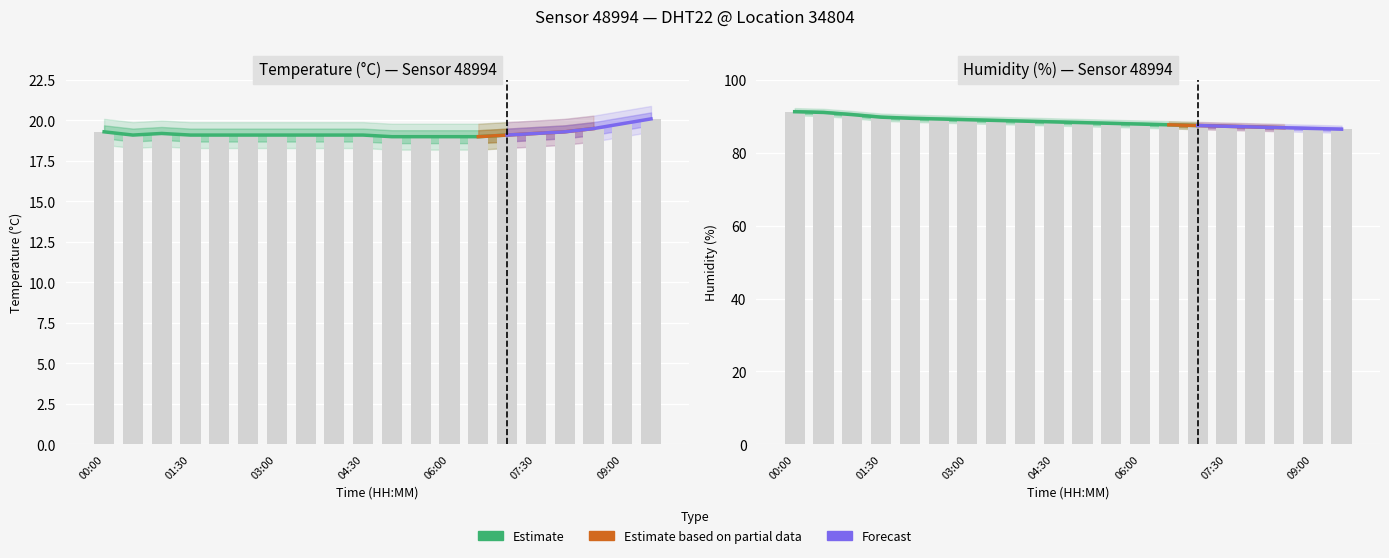

What is the difference between the highest and lowest values at 00:30?

72.0